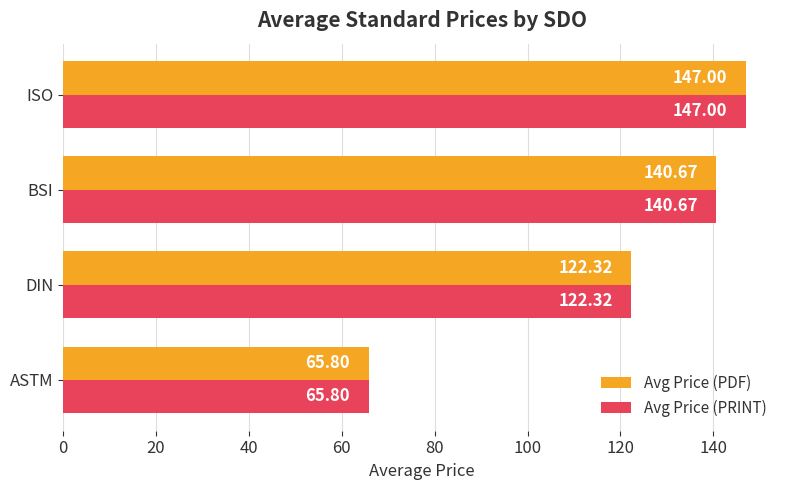

At how many categories does at least one series exceed 77?

3